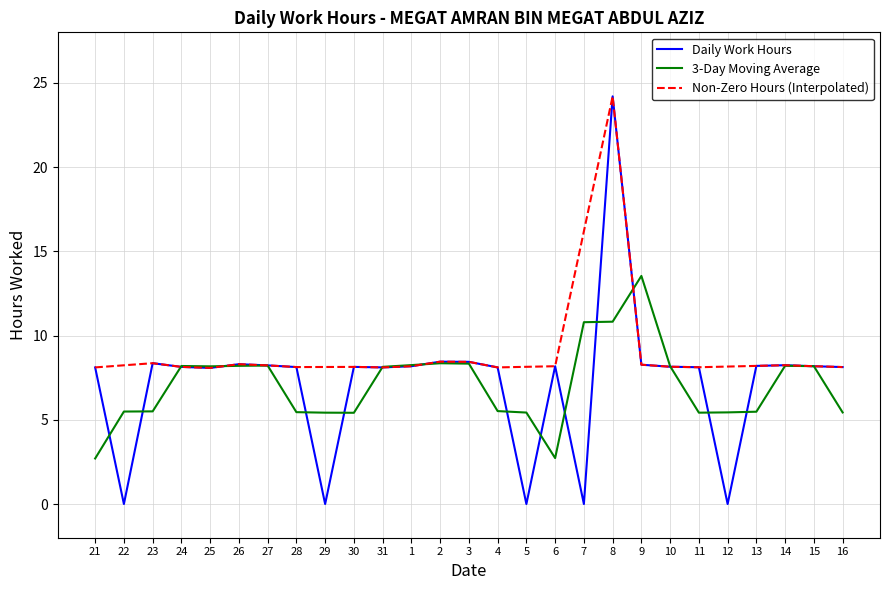

What is the difference between the values at 9 and 21?

0.2